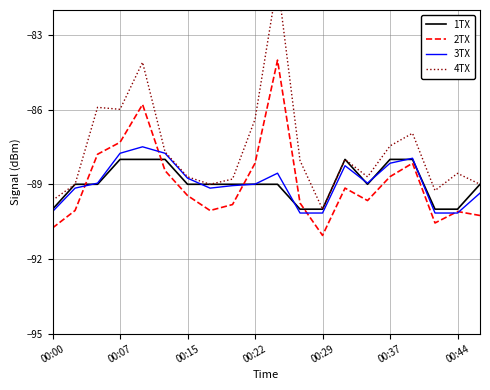

Is the value of 2TX at 00:29 greater than the value of 1TX at 00:00?

No